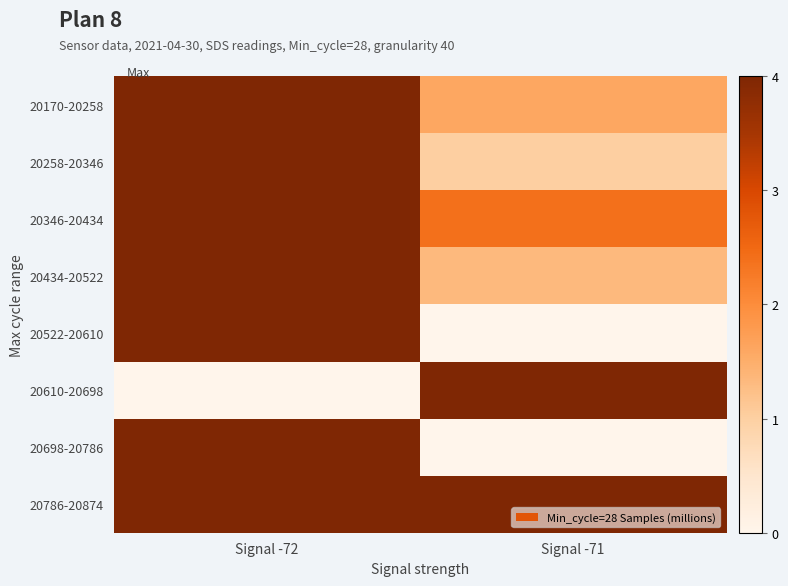

Reading right to left, transcribe all the data shown in this chart.

20170-20258: Signal -71=1.6	Signal -72=4.0
20258-20346: Signal -71=1.0	Signal -72=4.0
20346-20434: Signal -71=2.4	Signal -72=4.0
20434-20522: Signal -71=1.3	Signal -72=4.0
20522-20610: Signal -71=0.0	Signal -72=4.0
20610-20698: Signal -71=4.0	Signal -72=0.0
20698-20786: Signal -71=0.0	Signal -72=4.0
20786-20874: Signal -71=4.0	Signal -72=4.0